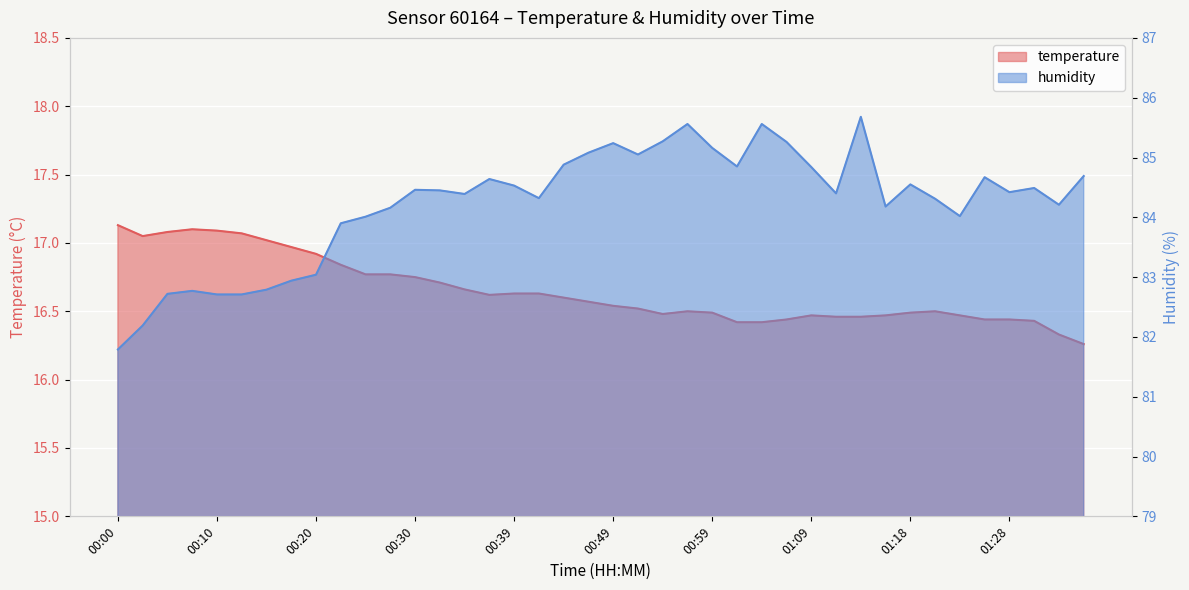

Is it true that temperature equals 26.2 at 01:35?

False